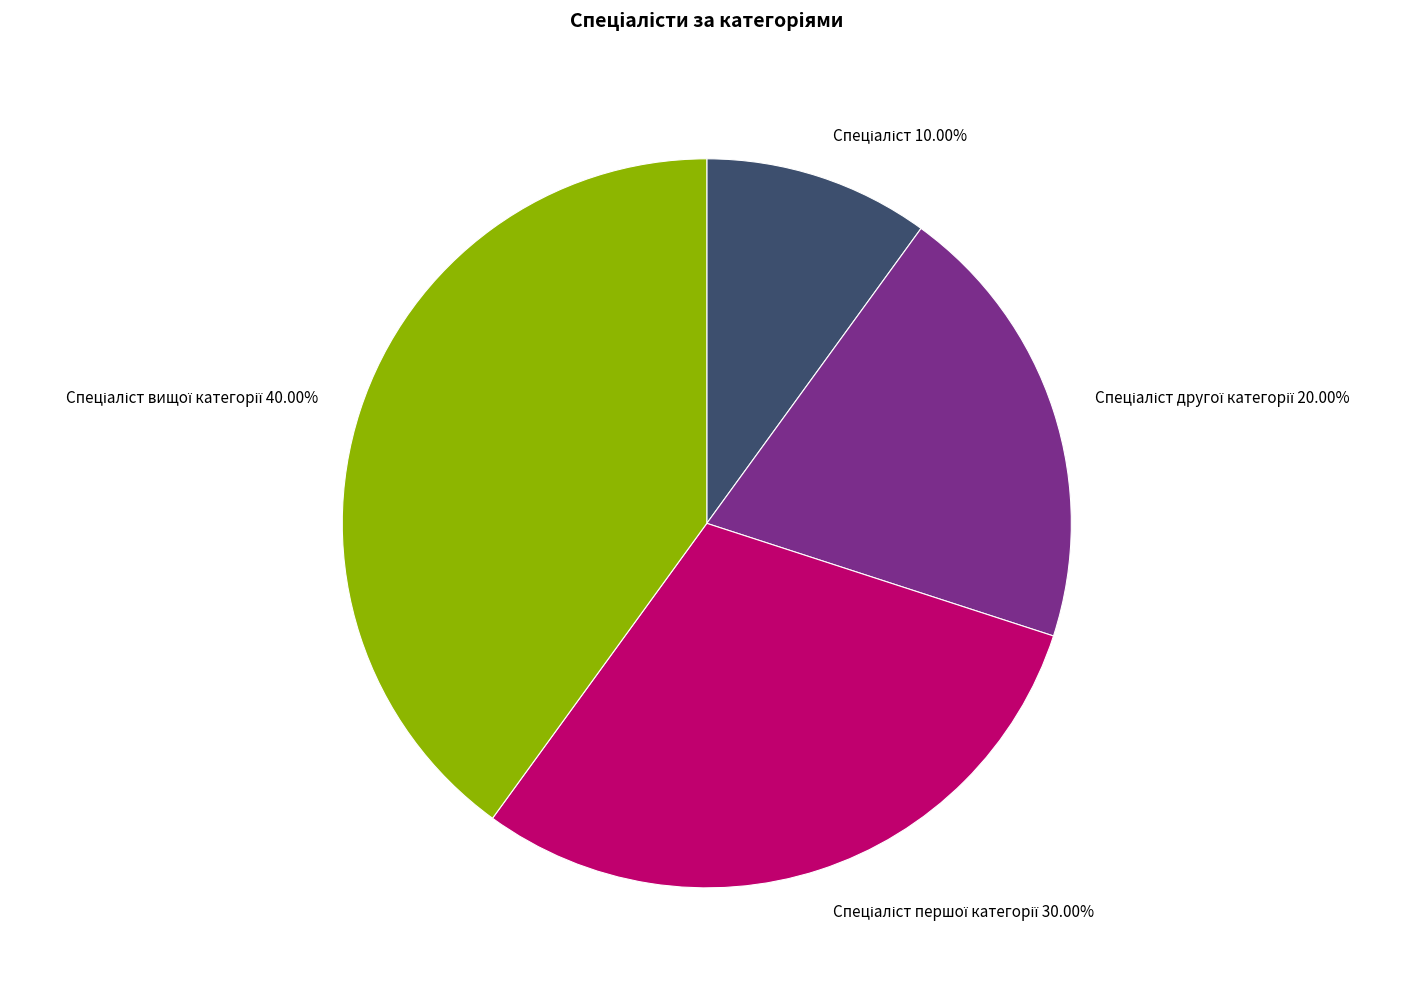

Is there a majority slice in this chart?

No